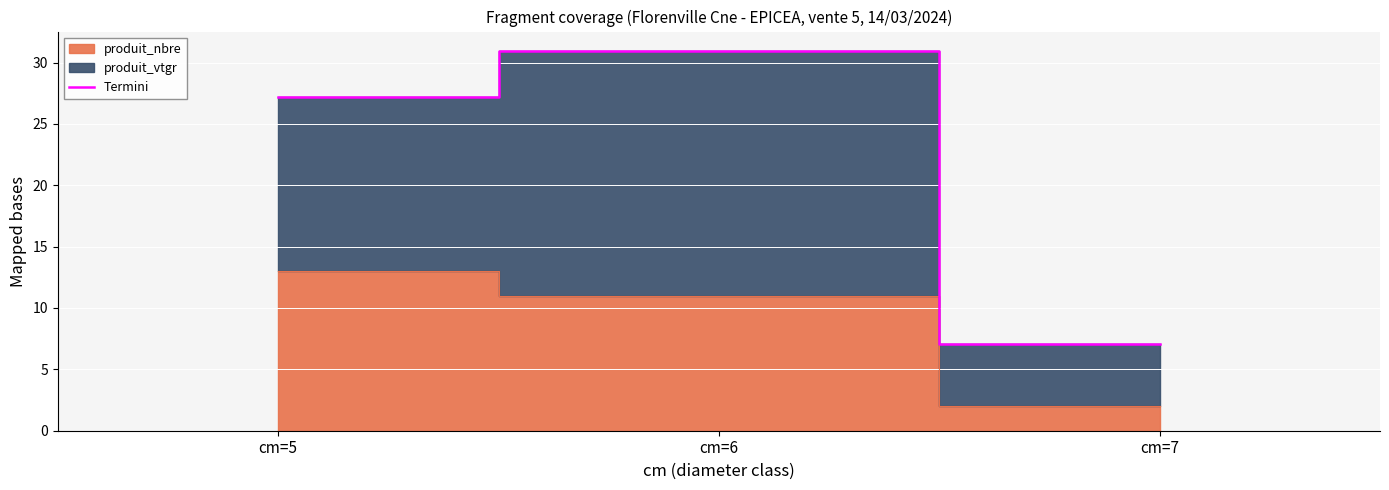

What is the change in value from cm=5 to cm=6?

+3.8